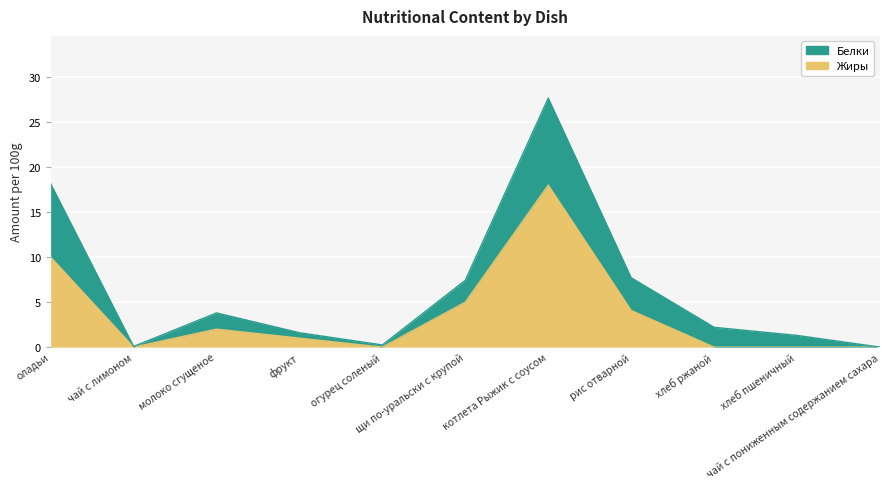

At which category does the chart reach its minimum across all series?

чай с лимоном